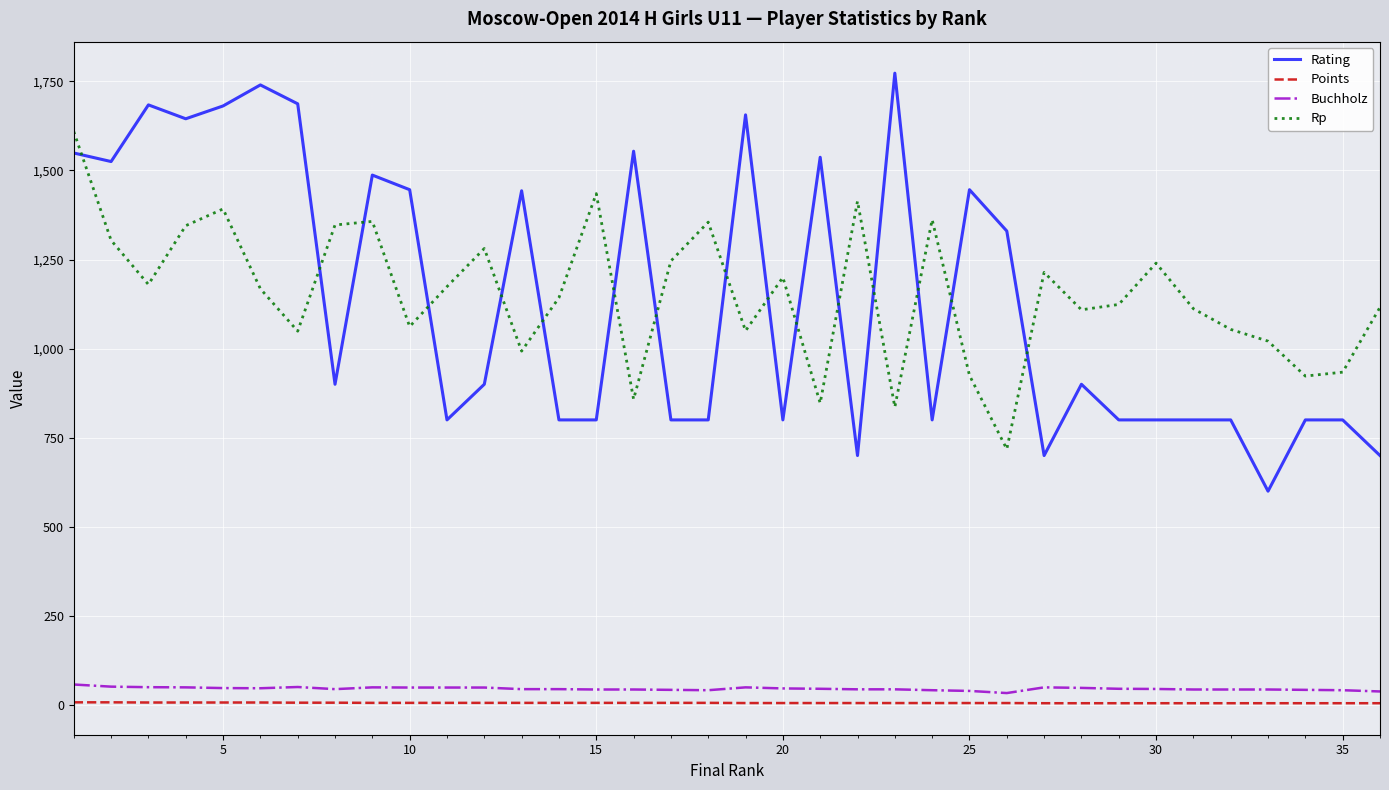

What is the highest value of the Buchholz series?

57.5